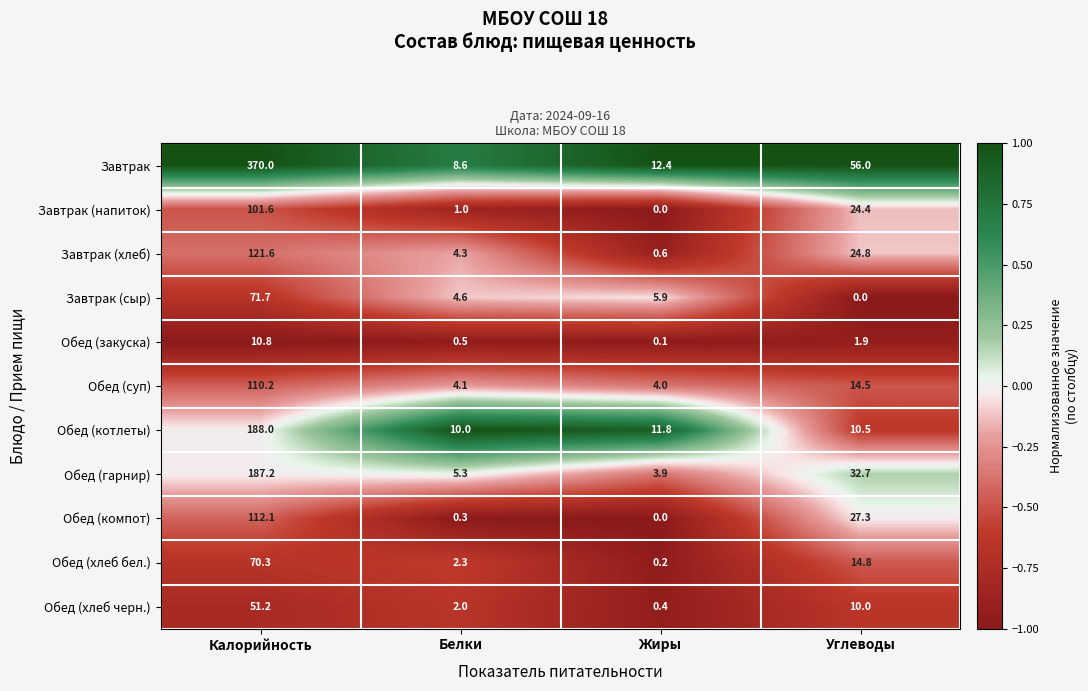

The Завтрак (хлеб) series shows 49.1 at Калорийность. True or false?

False